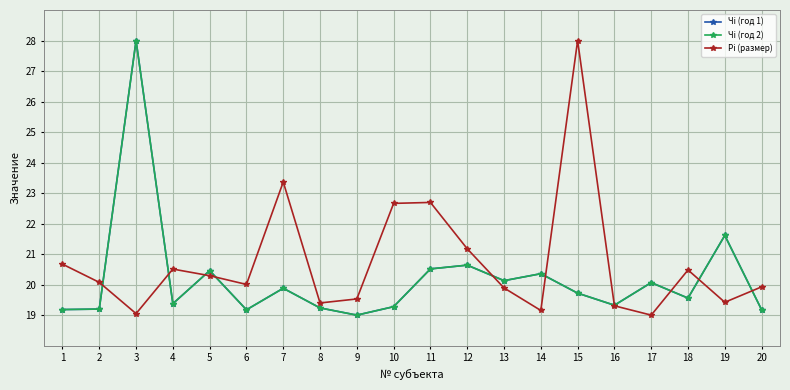

At which label does Рi (размер) reach its peak?

15